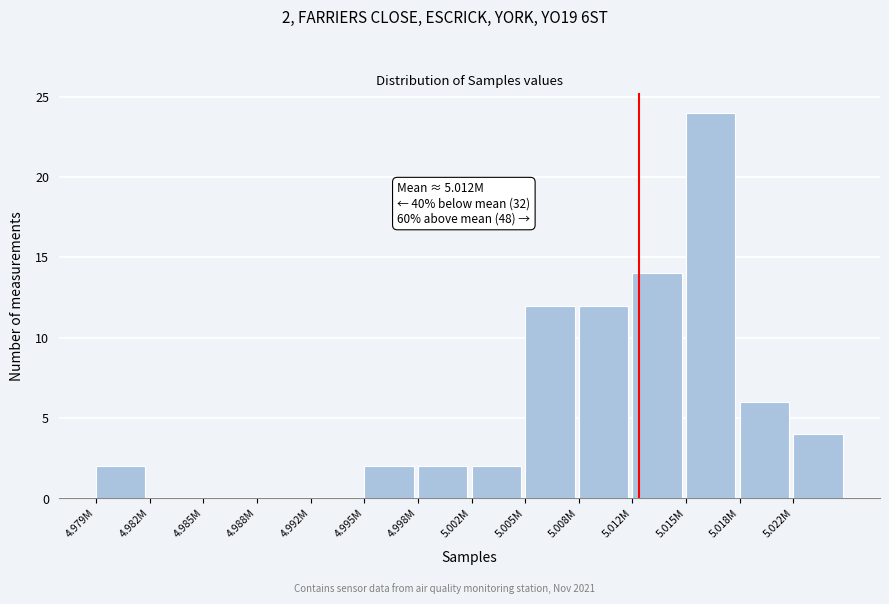

Reading left to right, what are all the values shown in this chart?

4.979M=2	4.982M=0	4.985M=0	4.988M=0	4.992M=0	4.995M=2	4.998M=2	5.002M=2	5.005M=12	5.008M=12	5.012M=14	5.015M=24	5.018M=6	5.022M=4